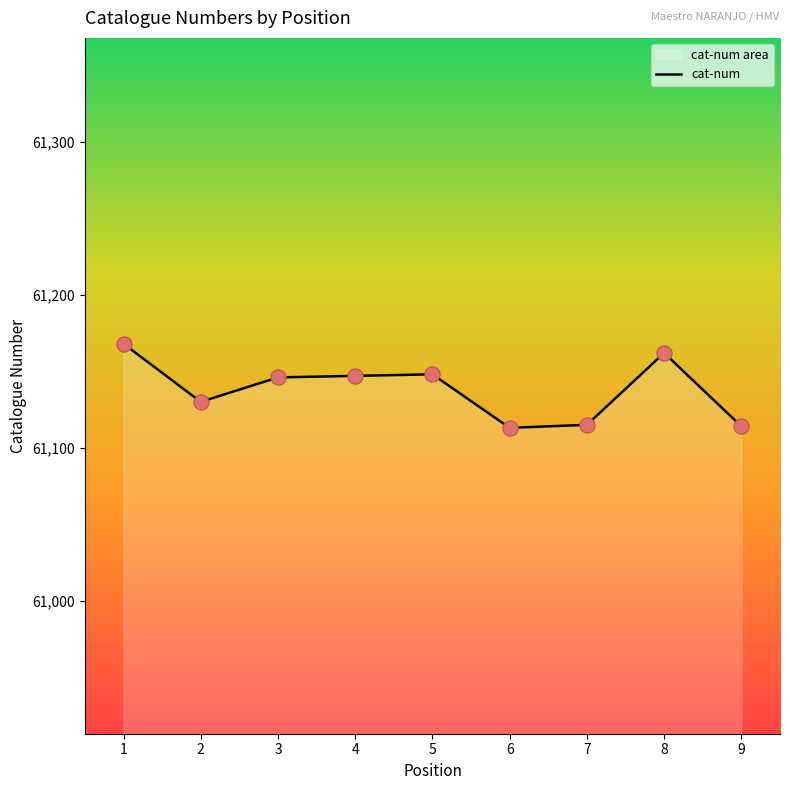

Between 7 and 5, which is larger?

5